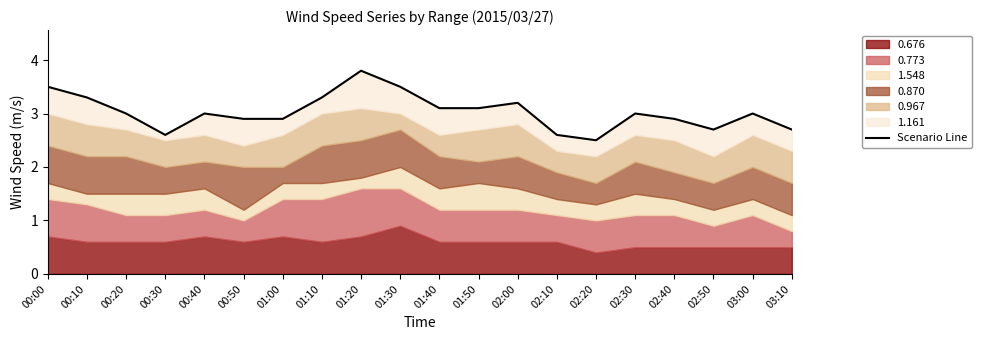

List the labels in order of value, largest first.

01:20, 00:00, 01:30, 00:10, 01:10, 02:00, 01:40, 01:50, 00:20, 00:40, 02:30, 03:00, 00:50, 01:00, 02:40, 02:50, 03:10, 00:30, 02:10, 02:20